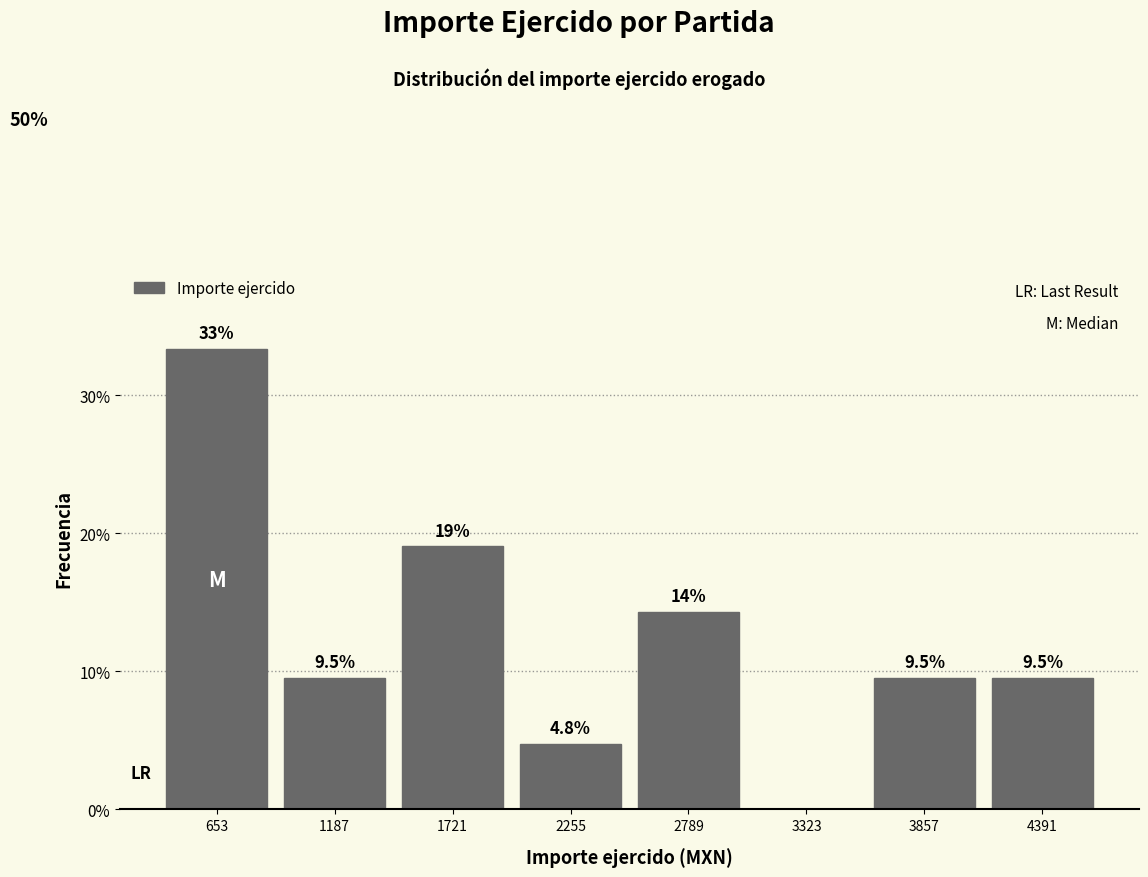

Over which range of the x-axis is the bar tallest?

400 to 900